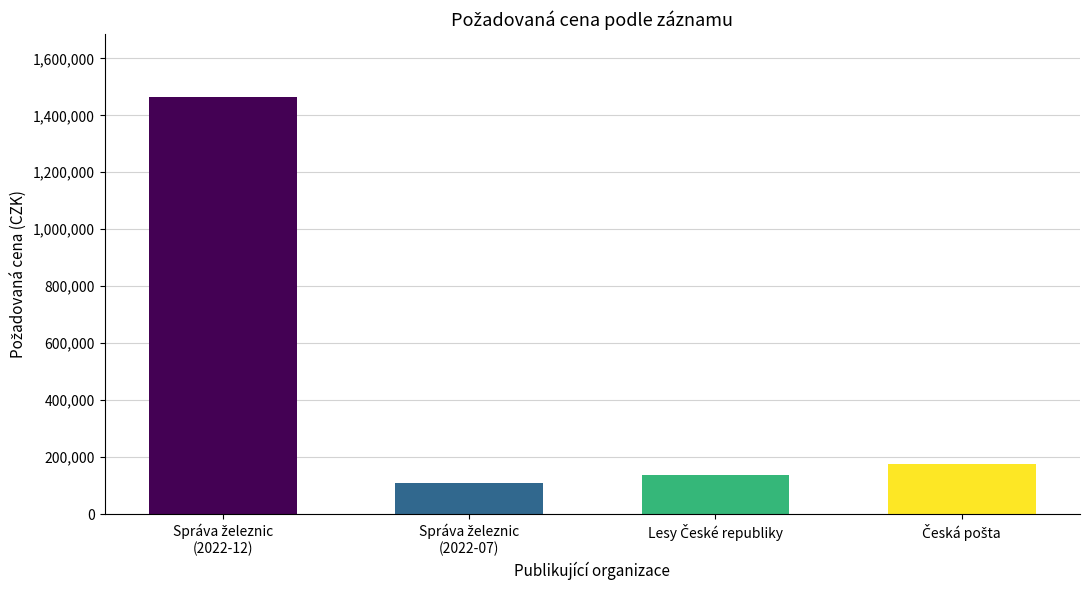

What is the maximum value shown in the chart?

1465000